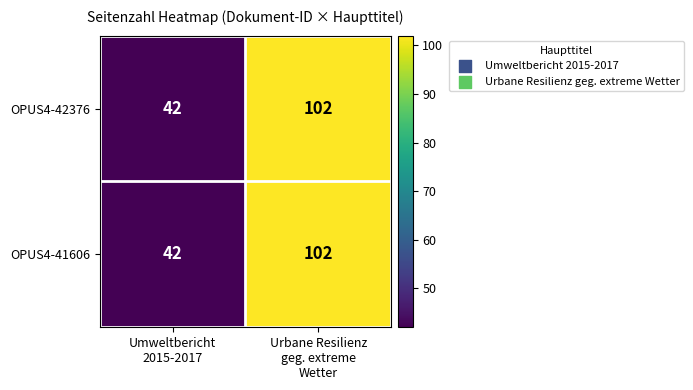

What is the maximum value for OPUS4-42376?

102